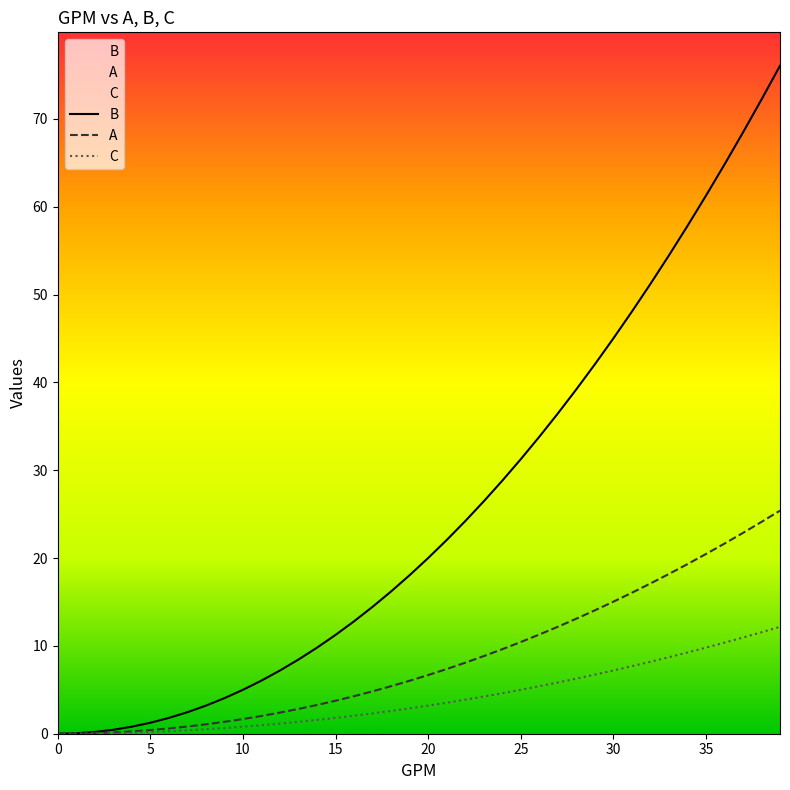

True or false: A and C intersect in this chart.

False